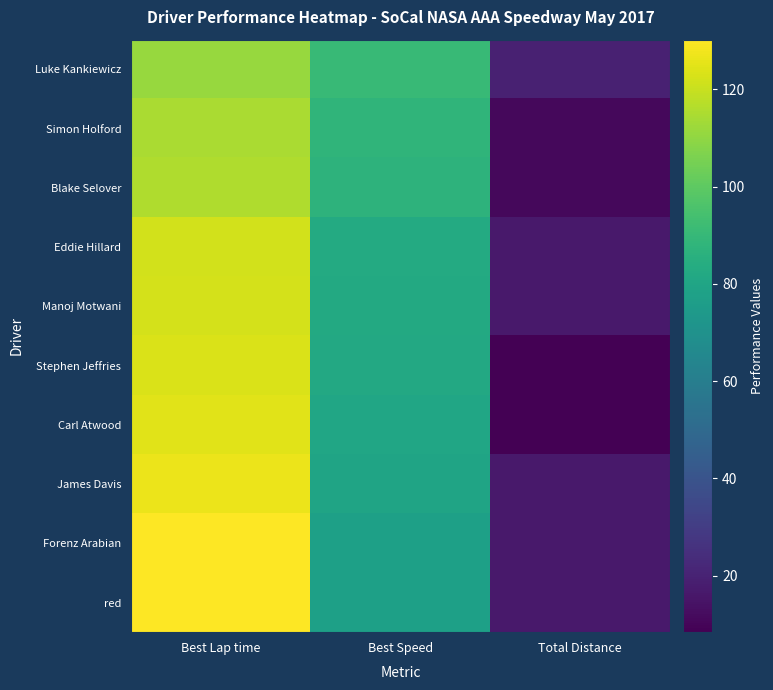

How many distinct data groups are displayed?

10